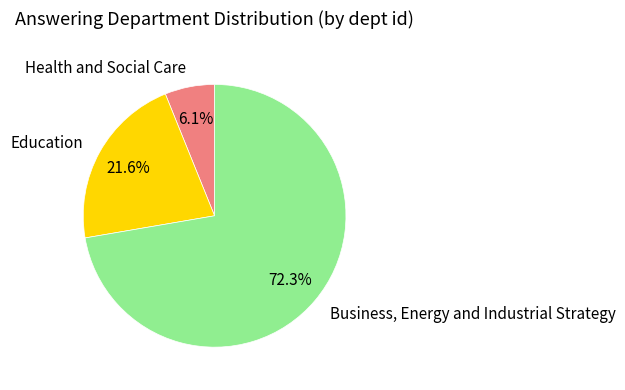

Does any single category account for the majority?

Yes